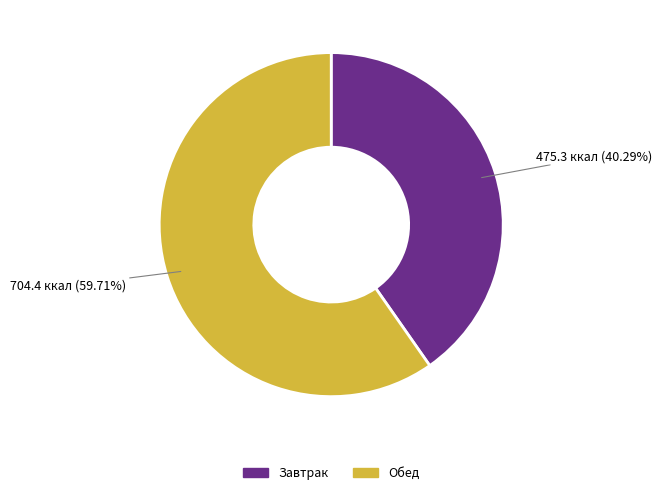

True or false: Обед accounts for 68% of the total.

False